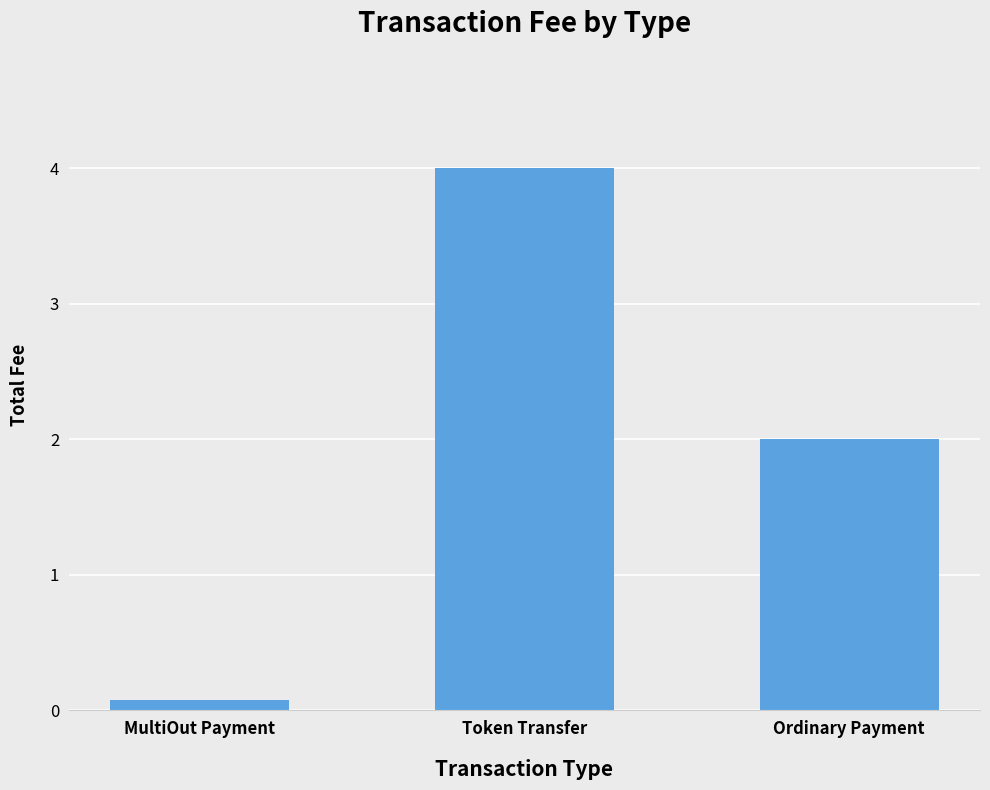

What is the label of the 2nd bar from the right?

Token Transfer